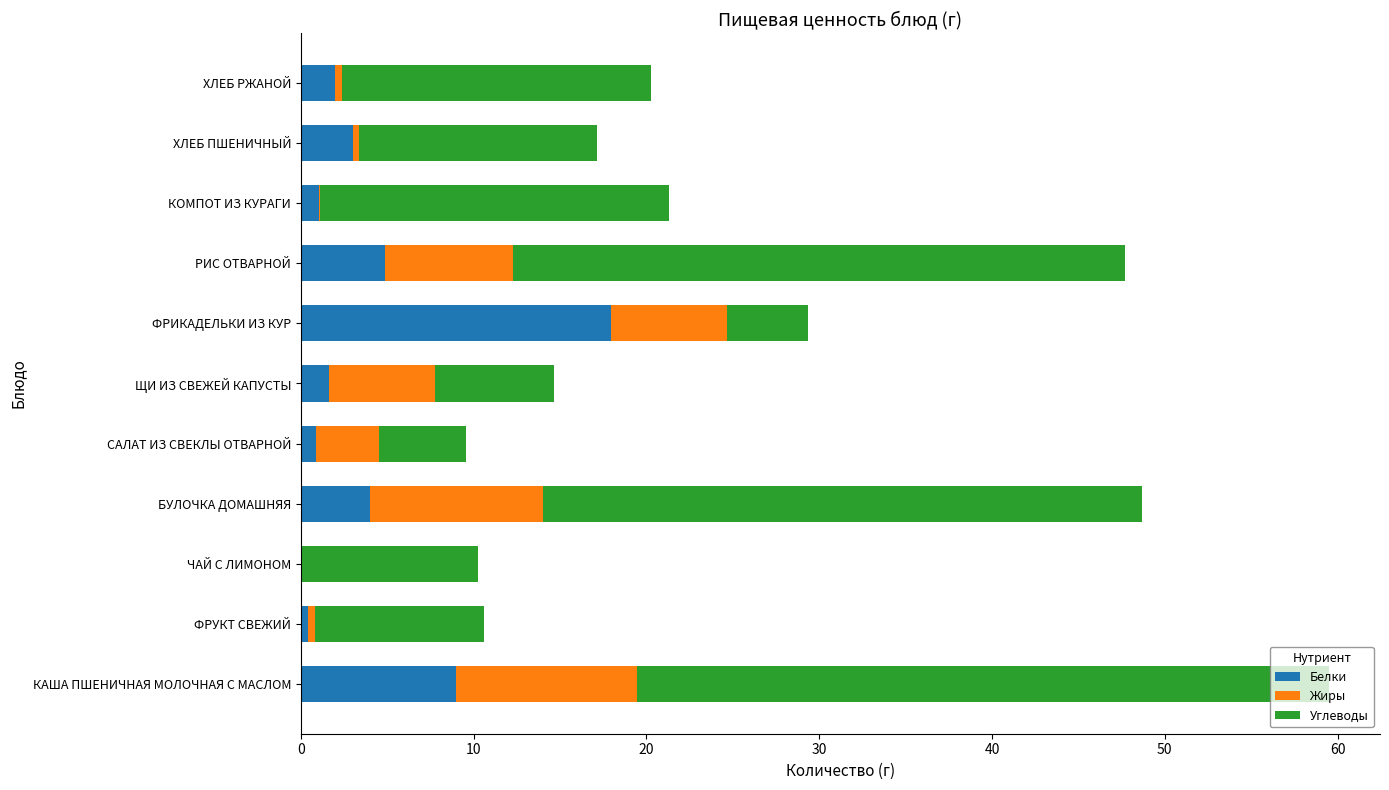

What is the total value across all series at ЩИ ИЗ СВЕЖЕЙ КАПУСТЫ?

14.7